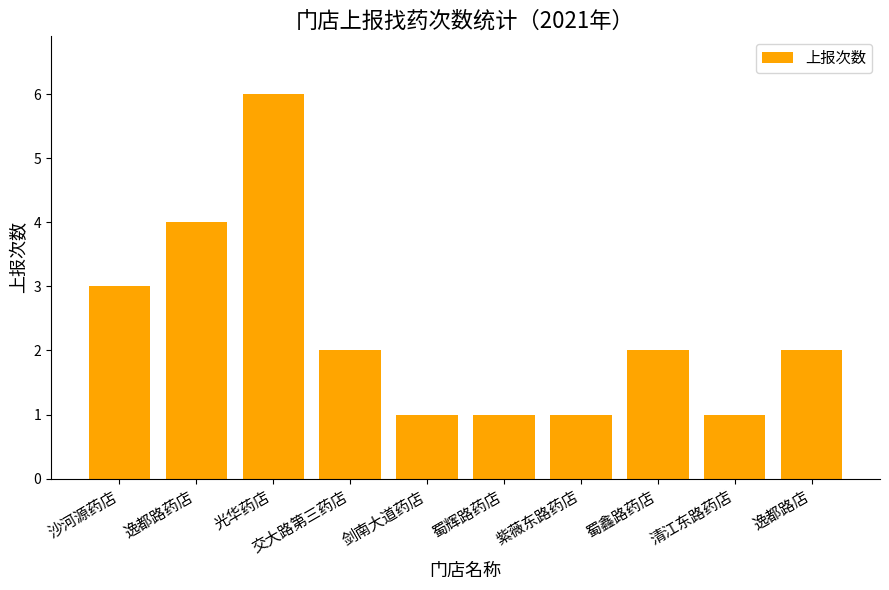

Approximately how many times larger is the value at 剑南大道药店 compared to 紫薇东路药店?

1.0